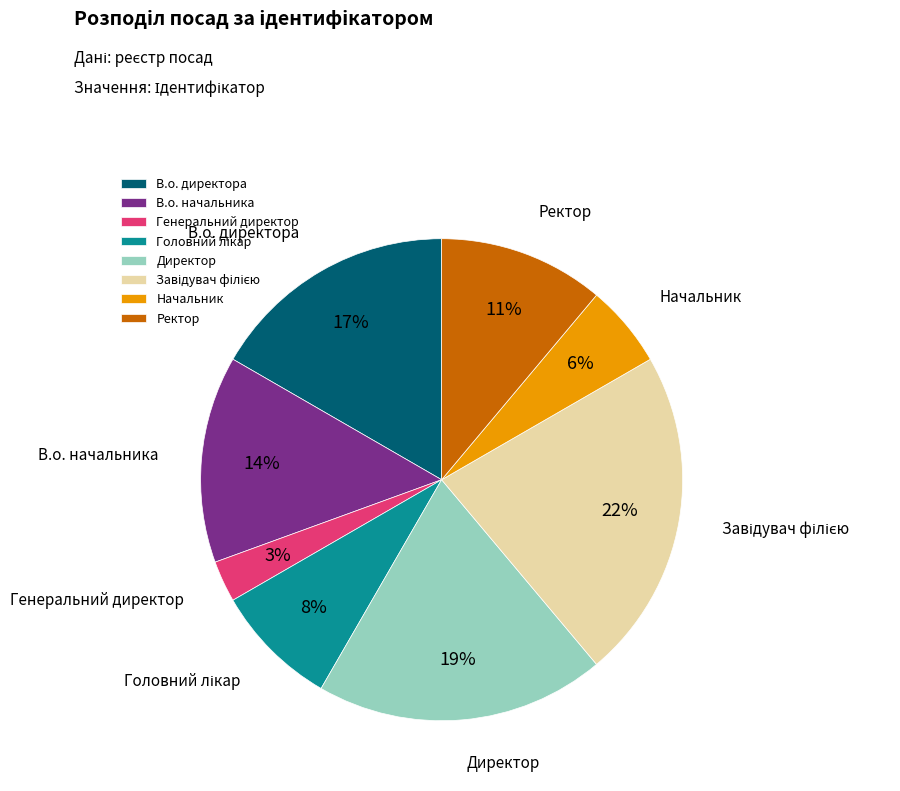

How many segments does this pie chart have?

8